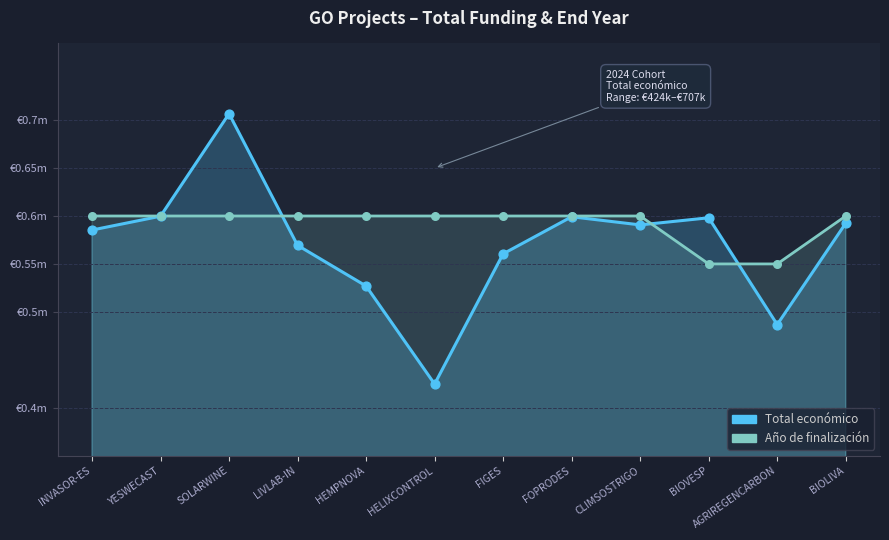

What is the total value across all series at HEMPNOVA?

1.1